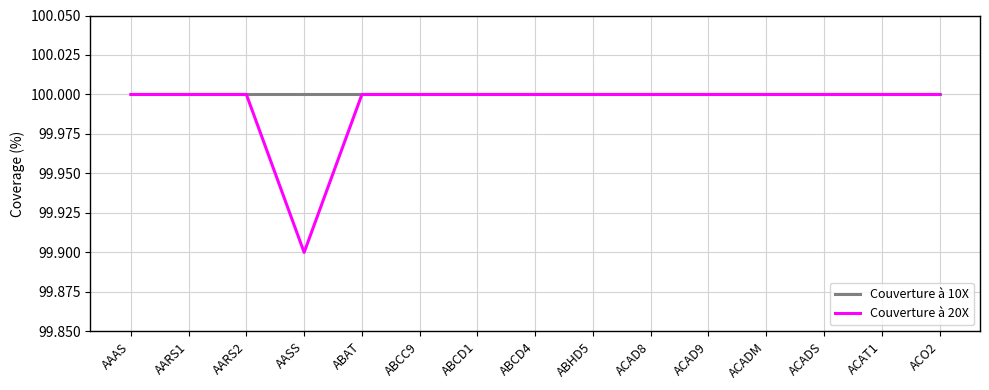

Which series has the widest spread of values?

Couverture à 20X